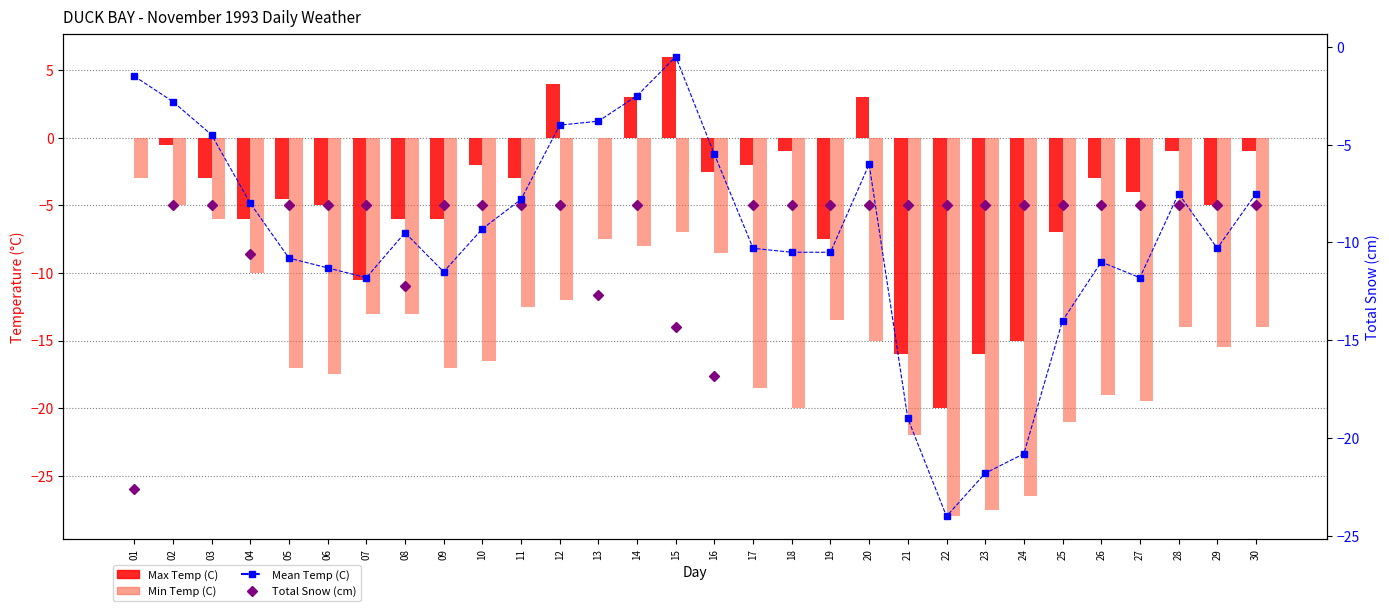

Between 03 and 24, which is larger?

03